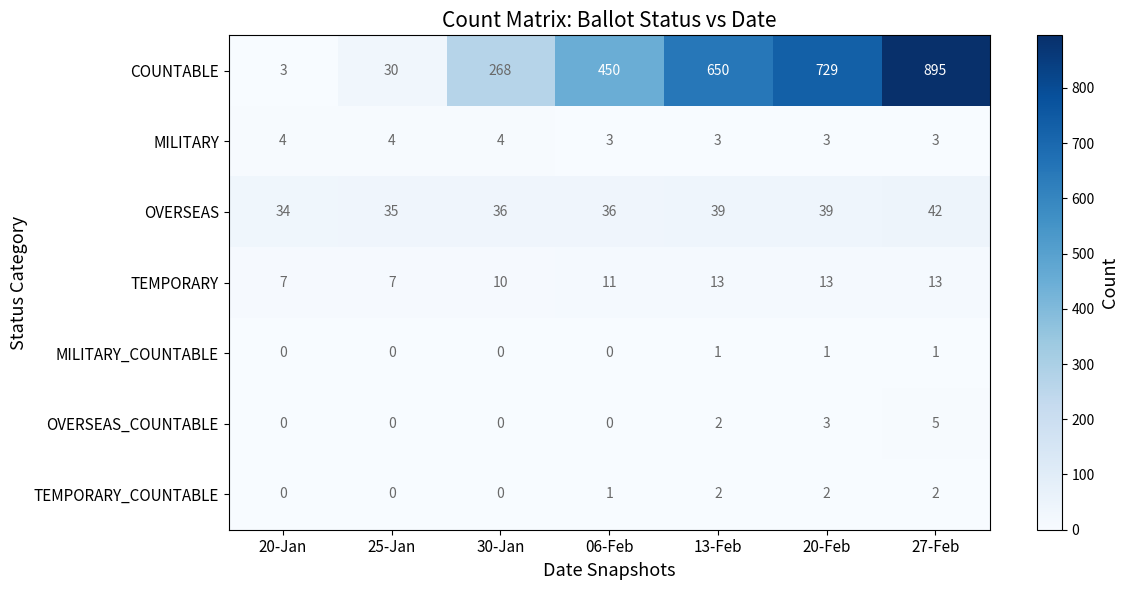

What is the sum of the COUNTABLE values at 20-Feb and 13-Feb?

1379